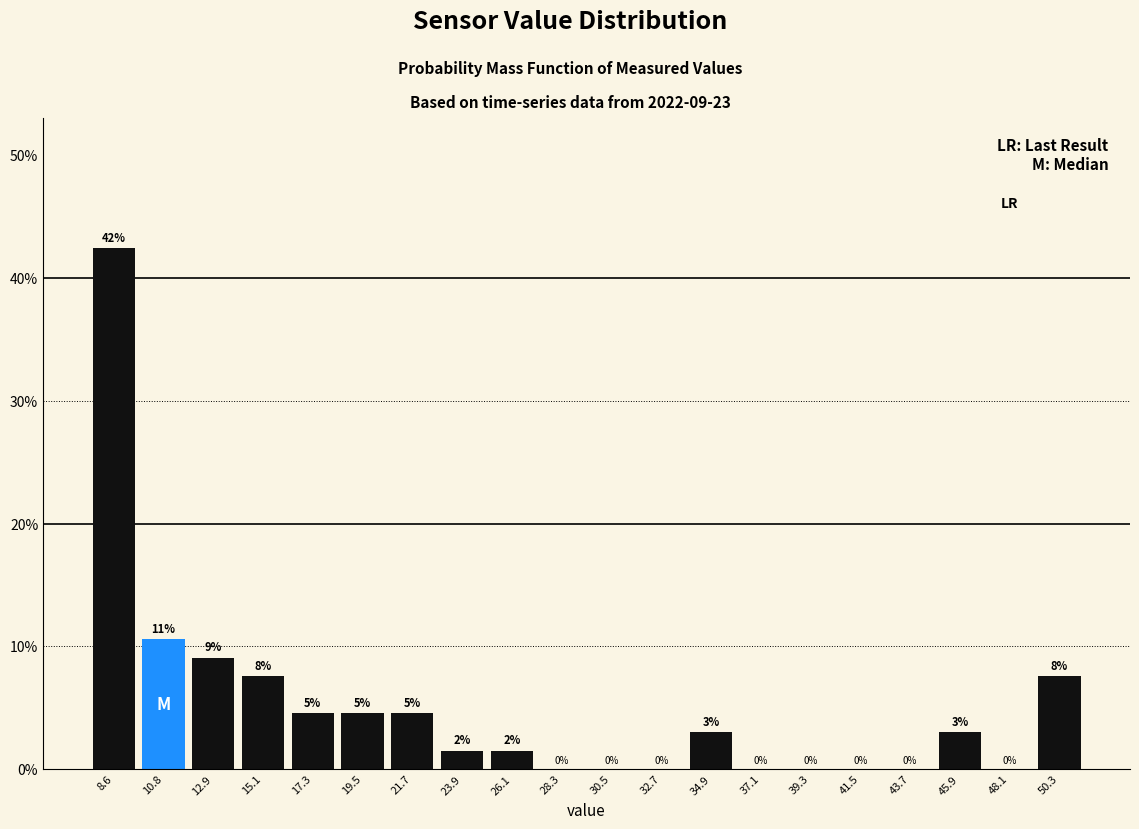

Which range on the x-axis has the tallest bar?

7.5 to 9.5